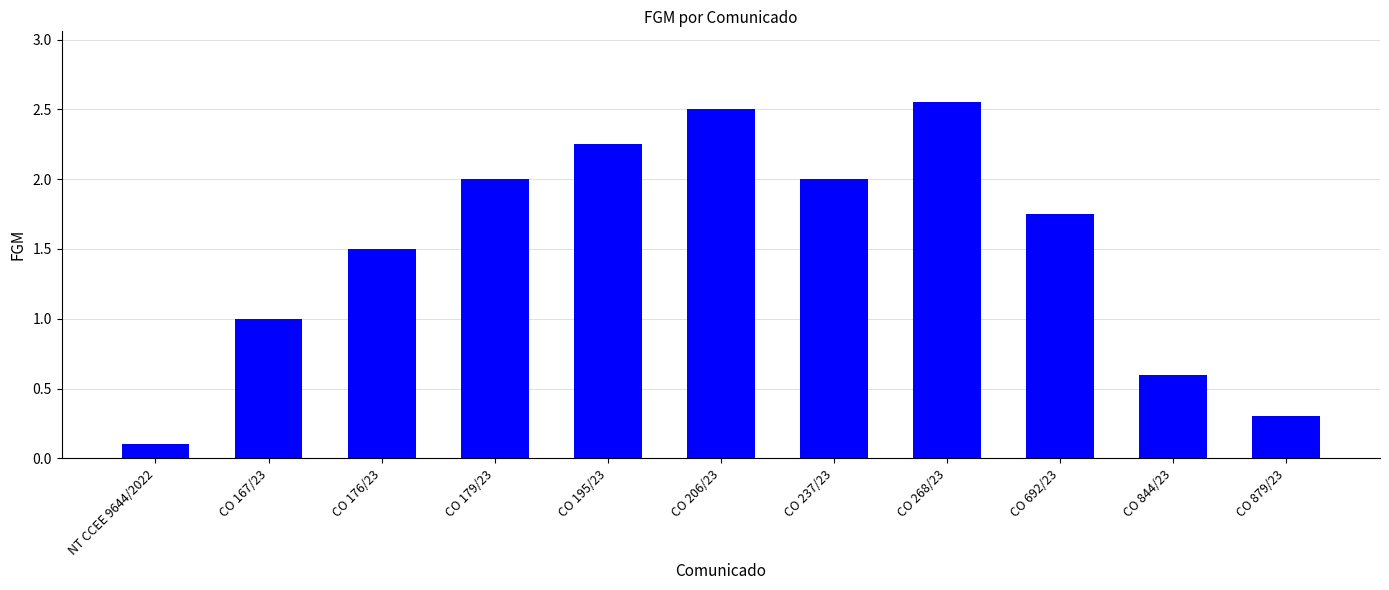

What position from the right is CO 844/23?

2